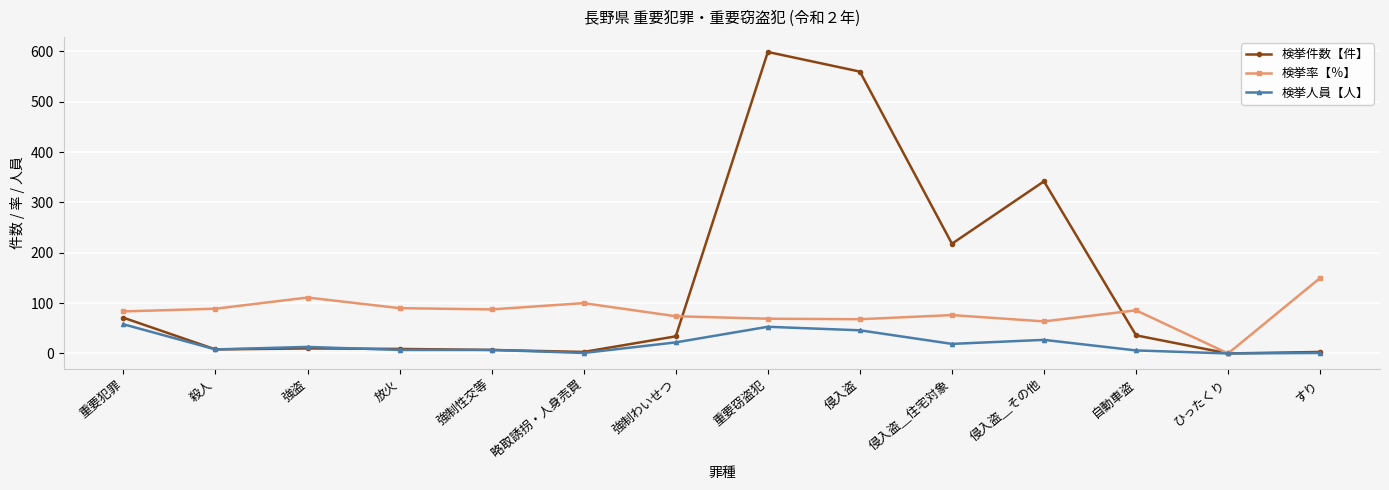

What is the difference between the maximum and second lowest values in the 検挙人員【人】 series?

57.0